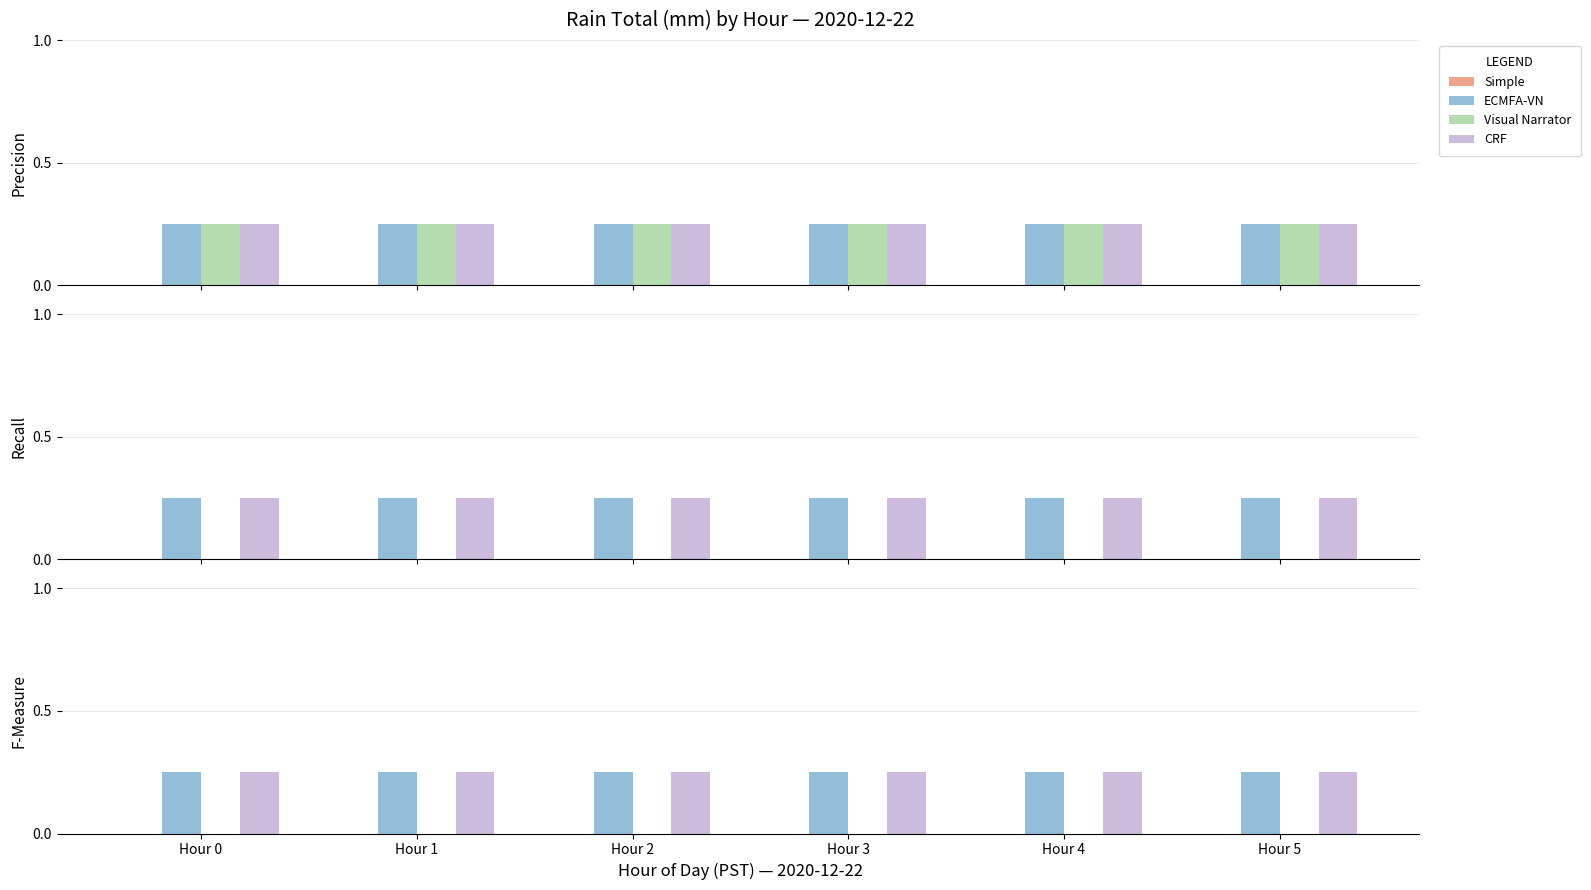

Between Hour 2 and Hour 1, which is larger?

Hour 2